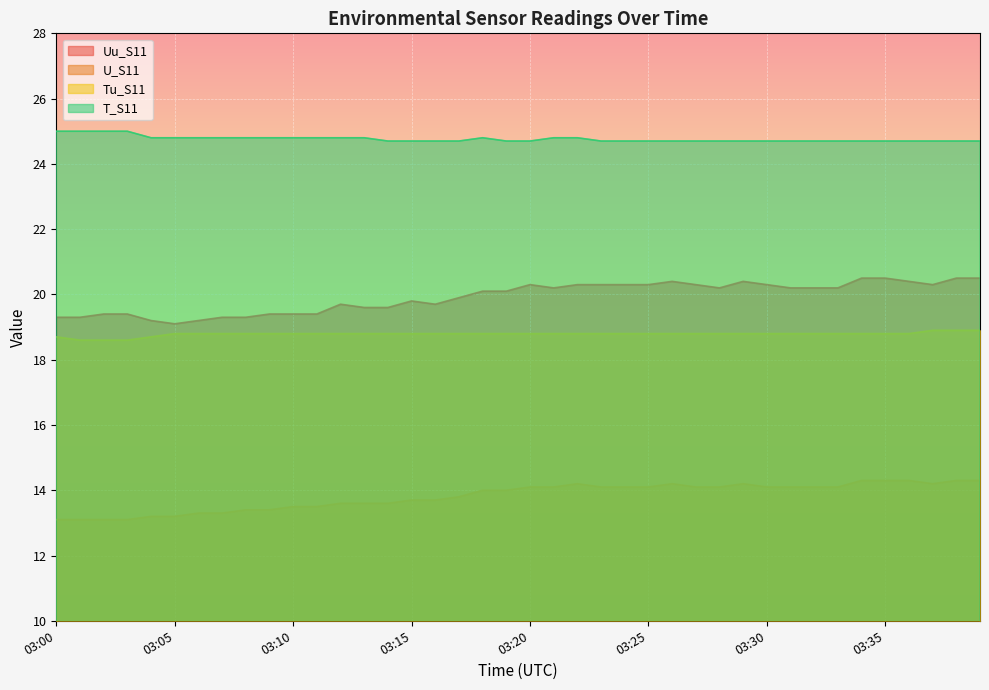

List the labels in order of Tu_S11 value, largest first.

03:37, 03:38, 03:39, 03:05, 03:06, 03:07, 03:08, 03:09, 03:10, 03:11, 03:12, 03:13, 03:14, 03:15, 03:16, 03:17, 03:18, 03:19, 03:20, 03:21, 03:22, 03:23, 03:24, 03:25, 03:26, 03:27, 03:28, 03:29, 03:30, 03:31, 03:32, 03:33, 03:34, 03:35, 03:36, 03:00, 03:04, 03:01, 03:02, 03:03